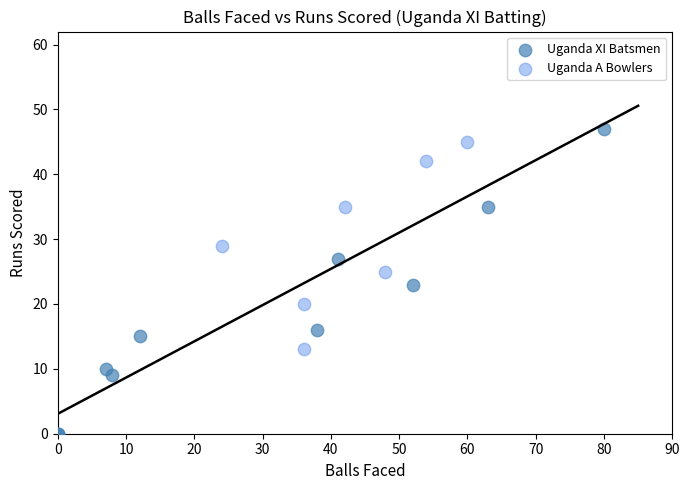

Which series contains the lowest Y value?

Uganda XI Batsmen